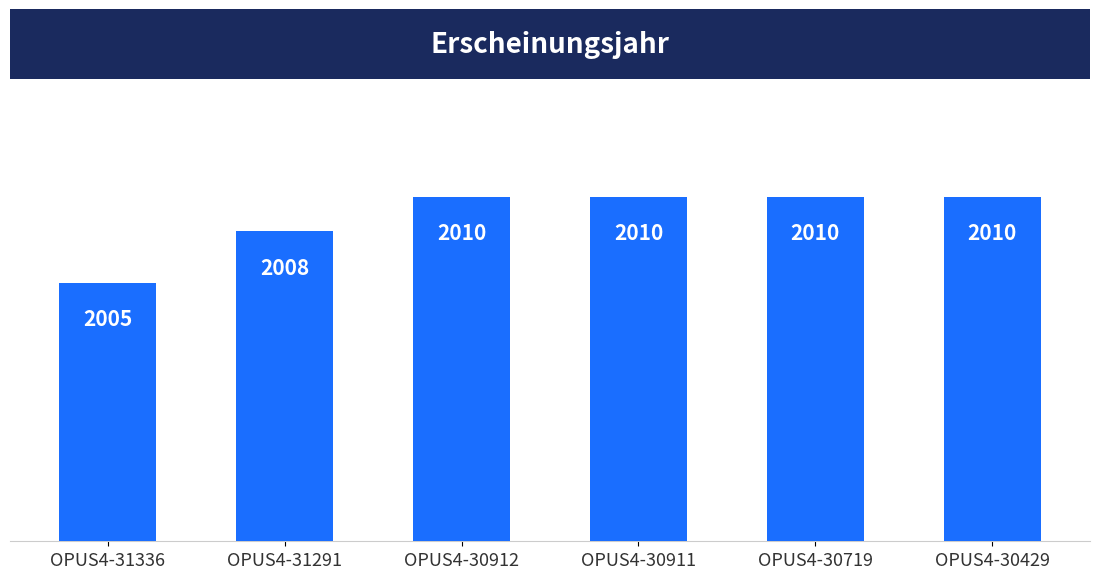

What is the value of the 5th bar from the left?

2010